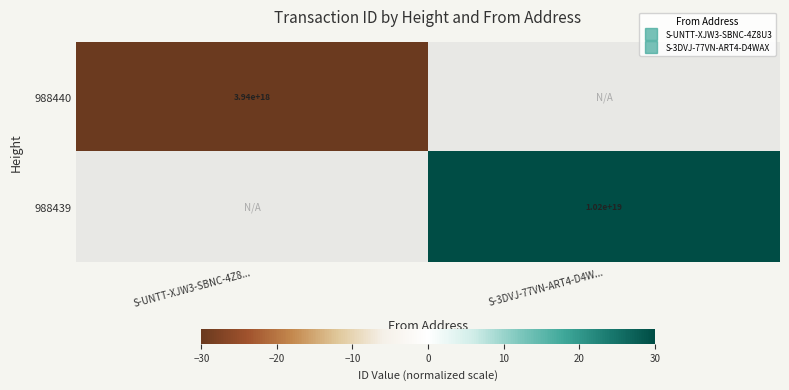

How many series are shown in this chart?

2